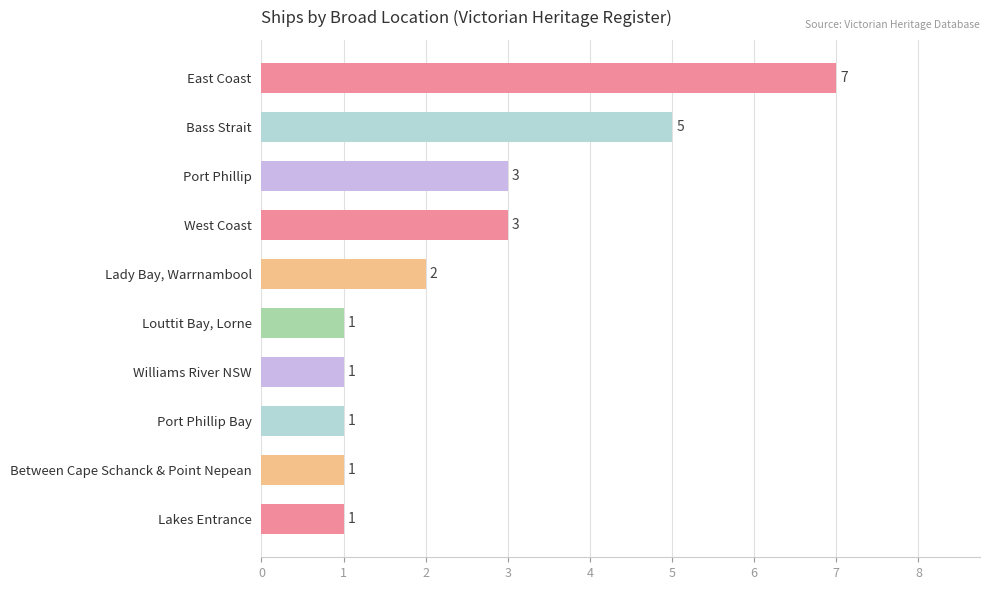

What is the ratio of the value at Port Phillip Bay to the value at Lady Bay, Warrnambool?

0.5